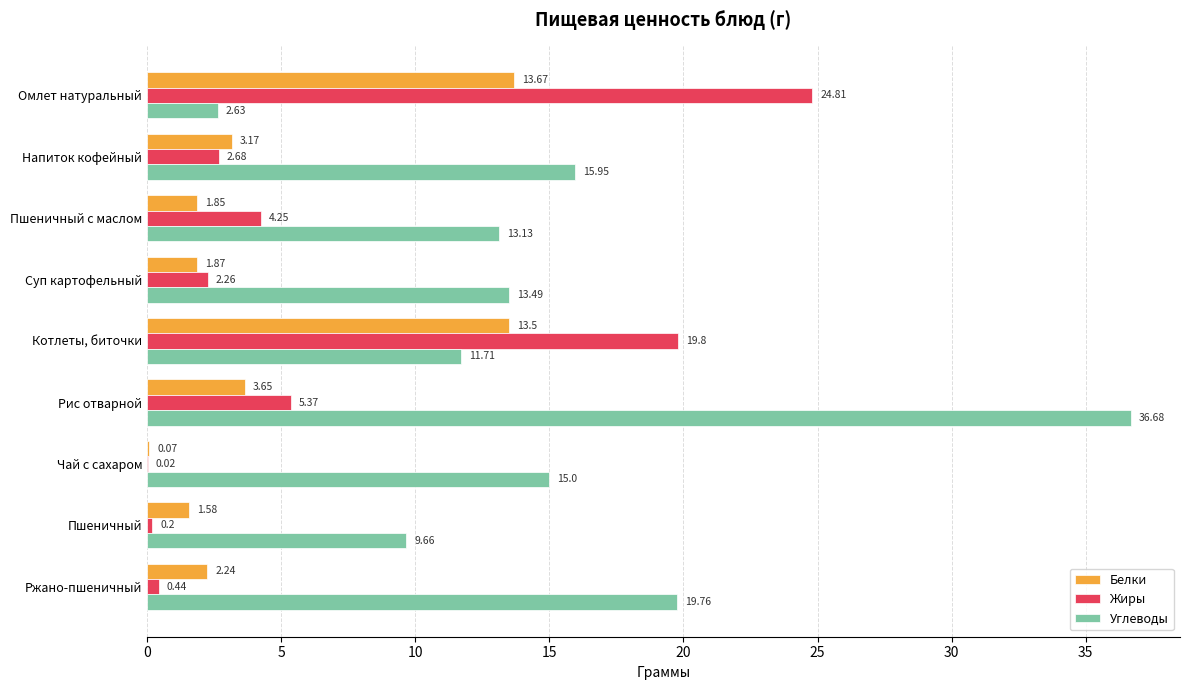

Where is Белки nearest to the value 6?

Рис отварной